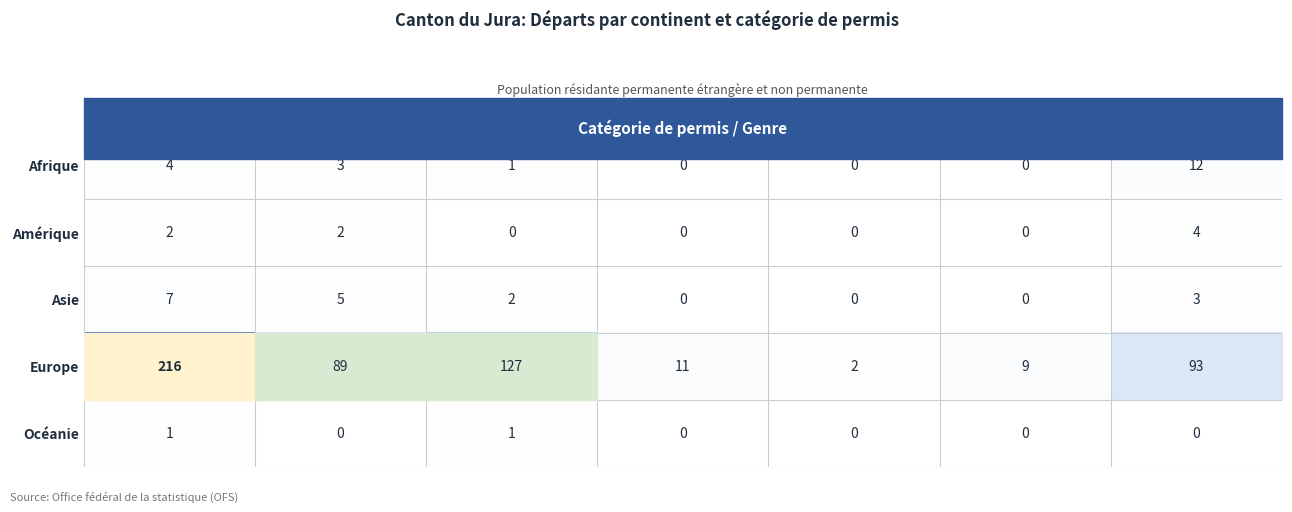

Rank the series at Total from lowest to highest value.

Océanie, Amérique, Afrique, Asie, Europe